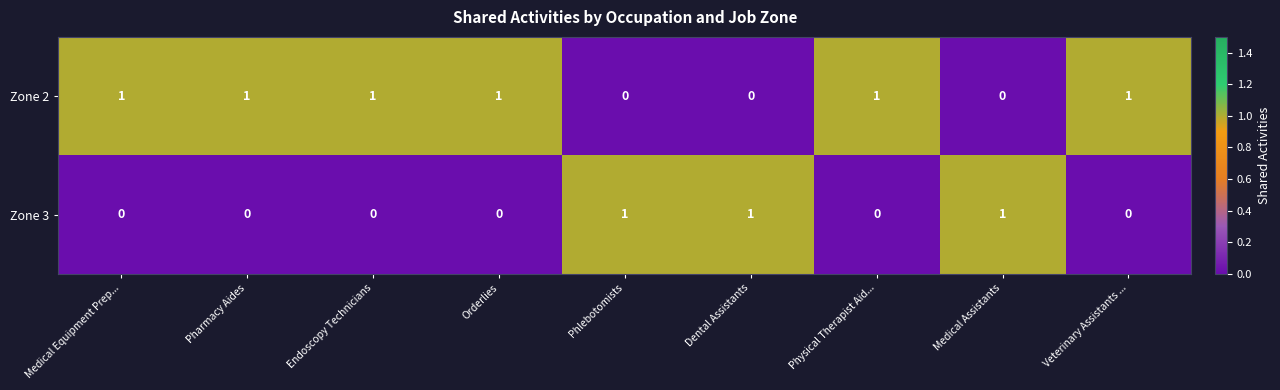

Rank the series by their average value, from lowest to highest.

Zone 3, Zone 2